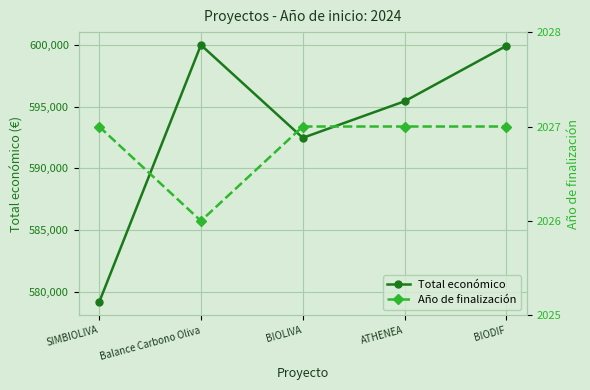

At how many categories does at least one series exceed 468661?

5